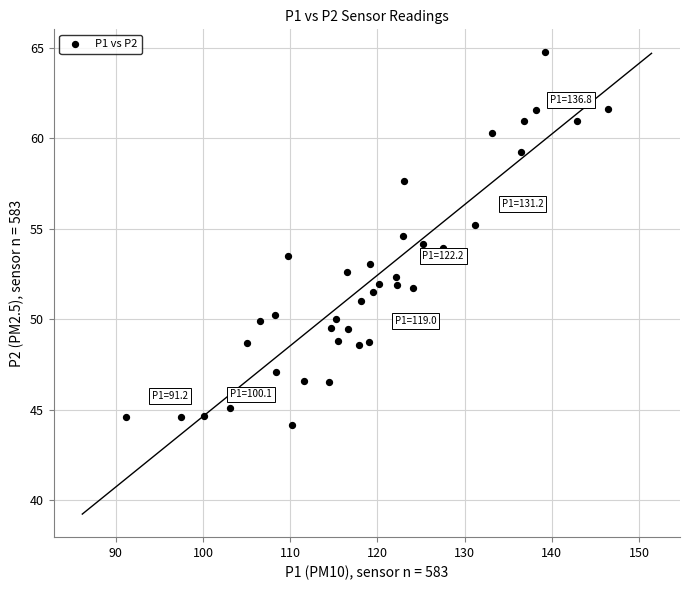

What is the range of X values (max minus min)?

55.3